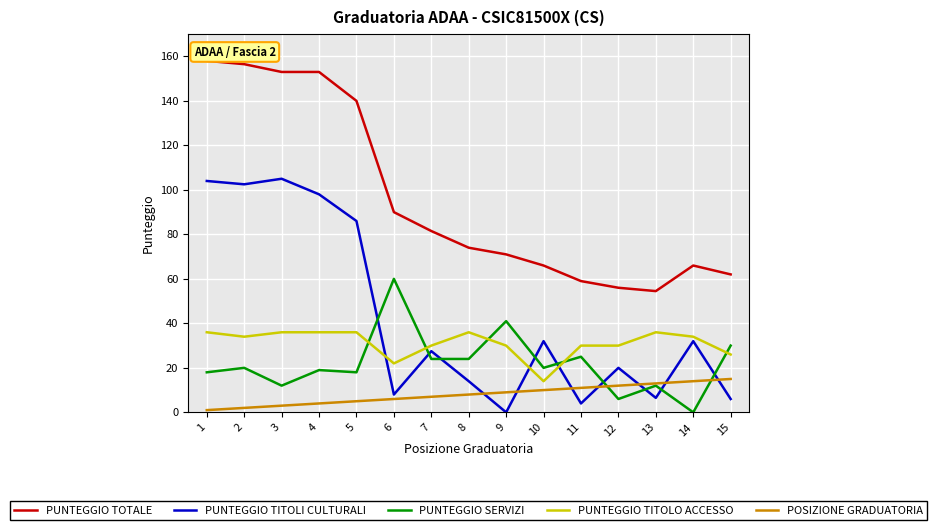

At which label does PUNTEGGIO TOTALE reach its peak?

1